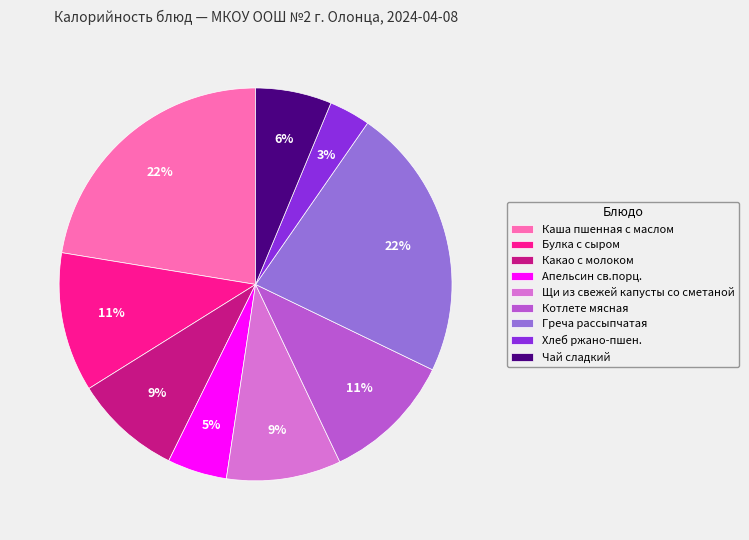

Between Хлеб ржано-пшен. and Греча рассыпчатая, which is larger?

Греча рассыпчатая